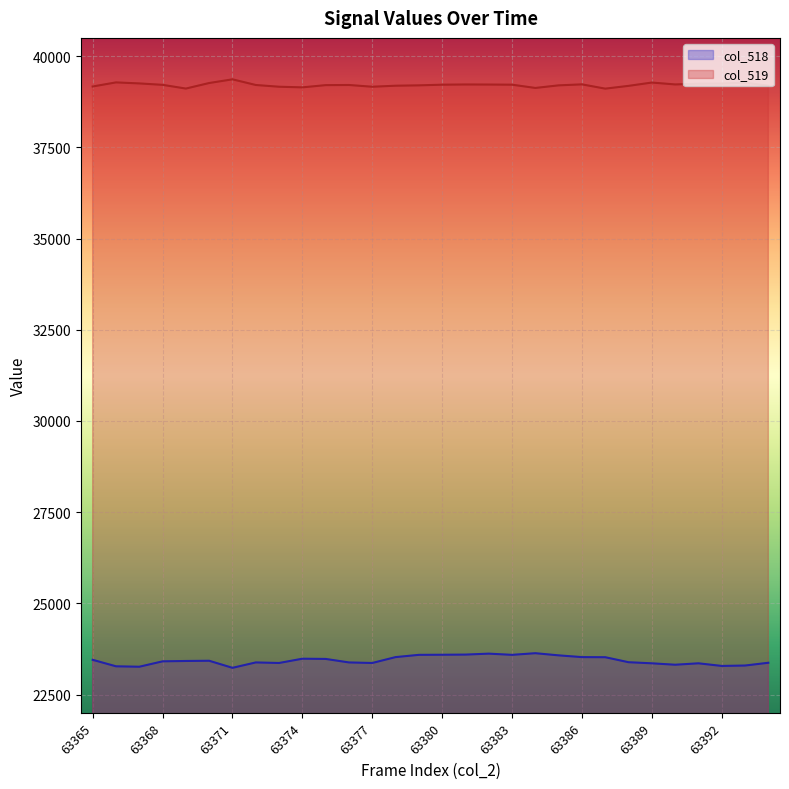

In col_518, how many points are higher than both neighbors (excluding endpoints)?

6